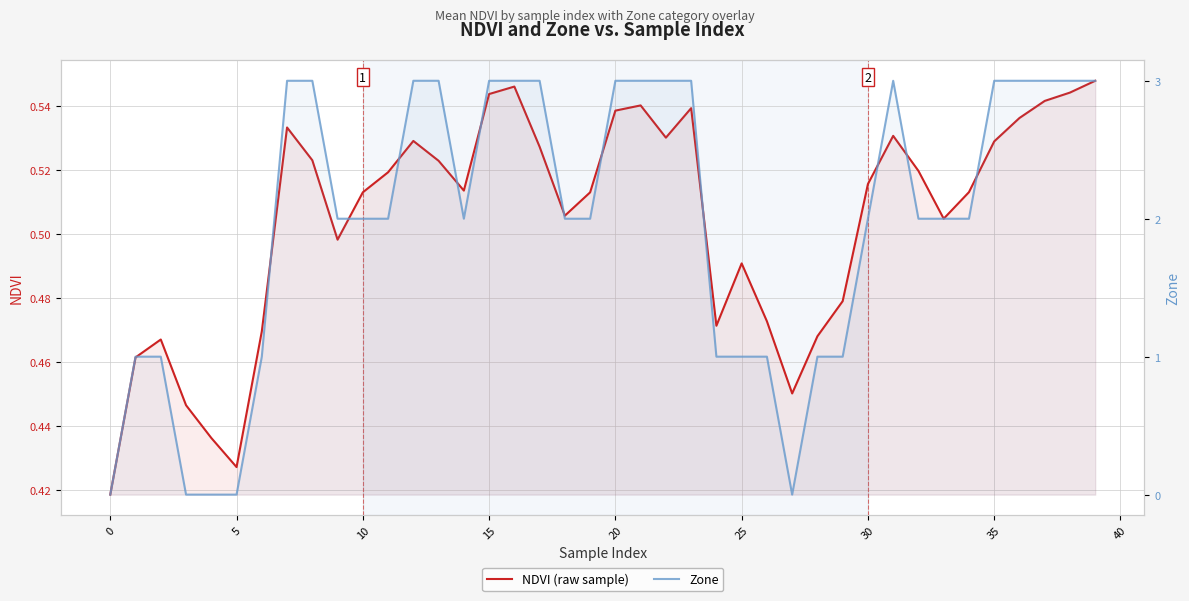

How many values in Zone are above zero?

35